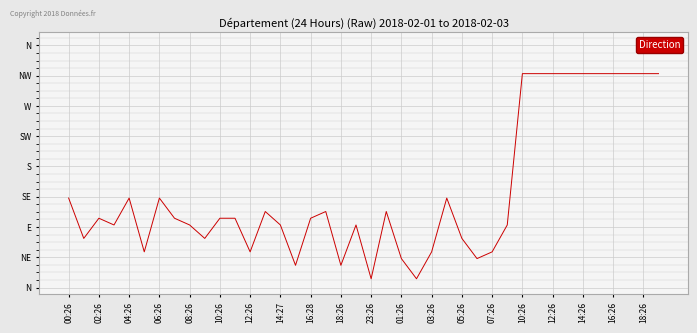

Is this an area chart (filled region under the line)?

No